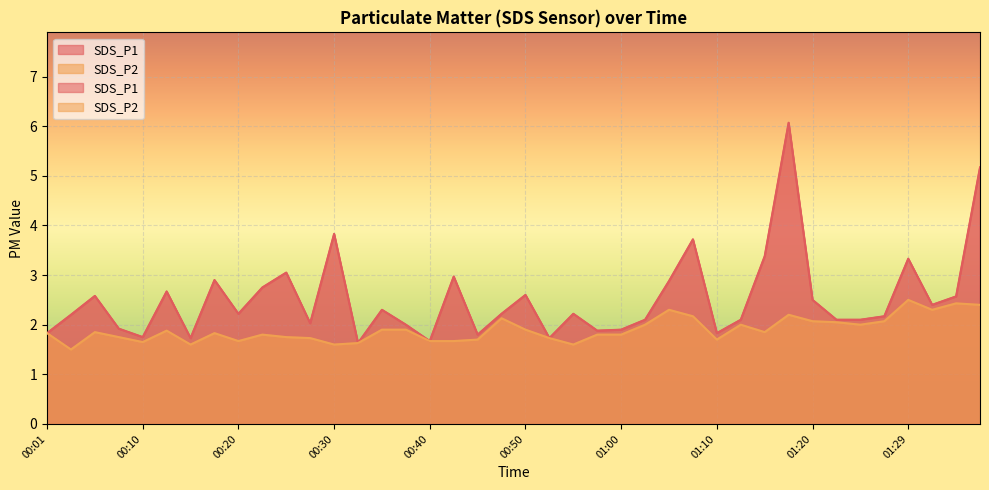

How many values in the SDS_P1 series are below 2?

11